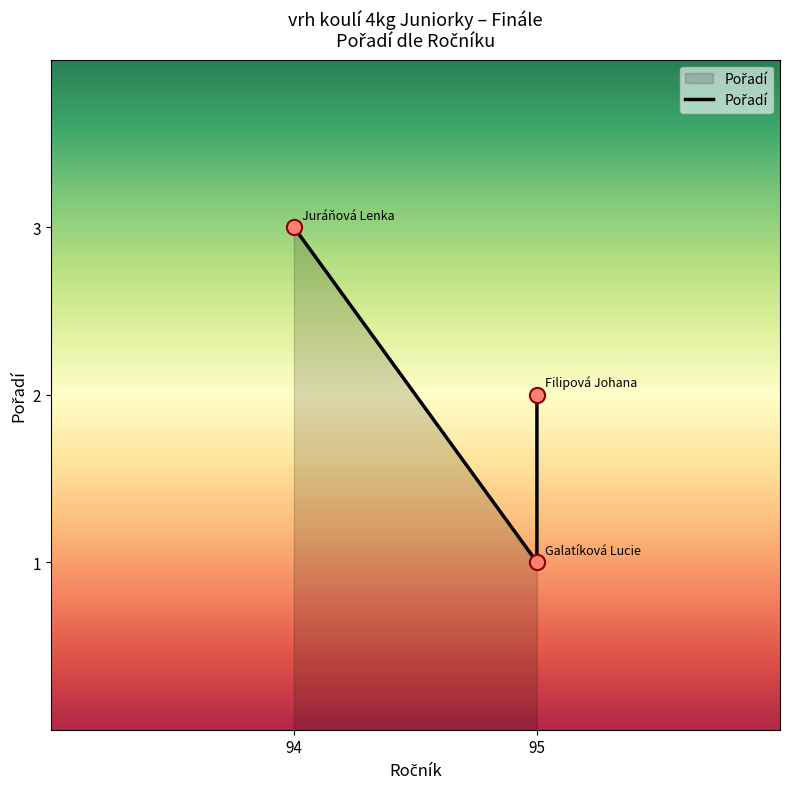

What is the change in value from 94 to 95?

-1